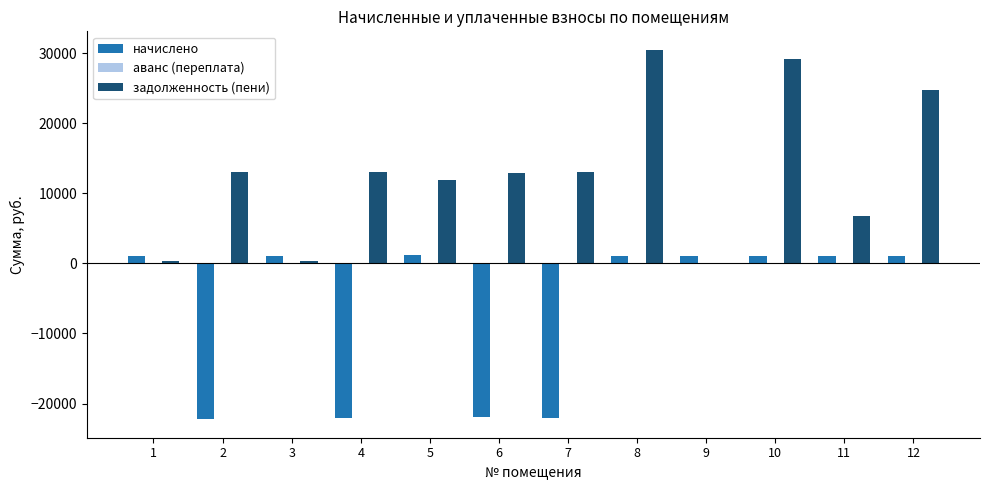

What is the total value across all series at 5?

13043.0